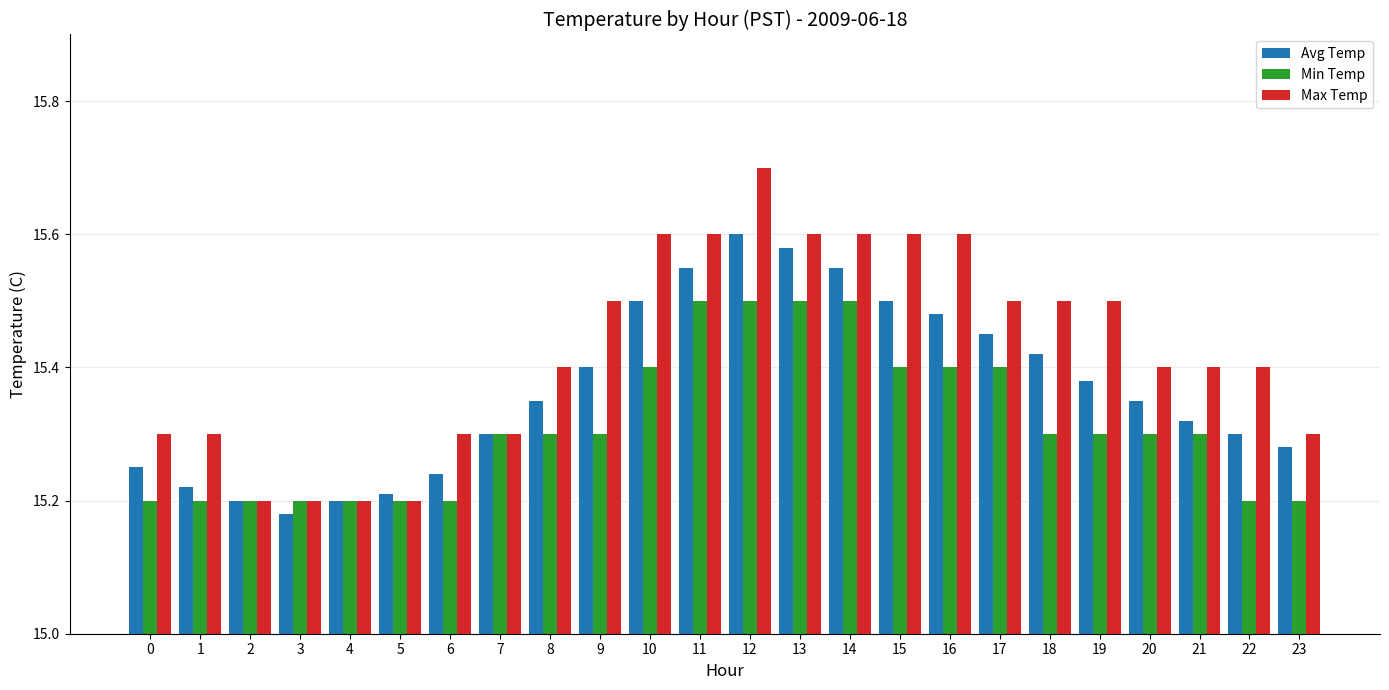

Count the number of categories in the chart.

24